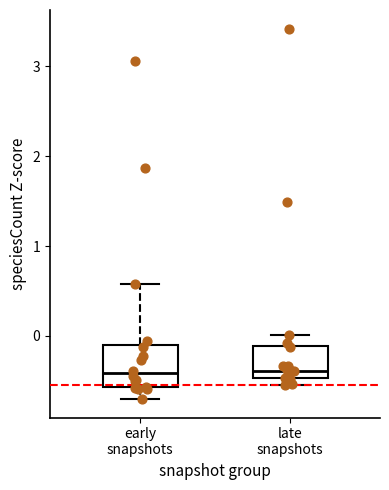

Where is the upper edge of the box for early snapshots on the y-axis? The values are not printed on the chart, so give them approximately, as read against the axis.

-0.1